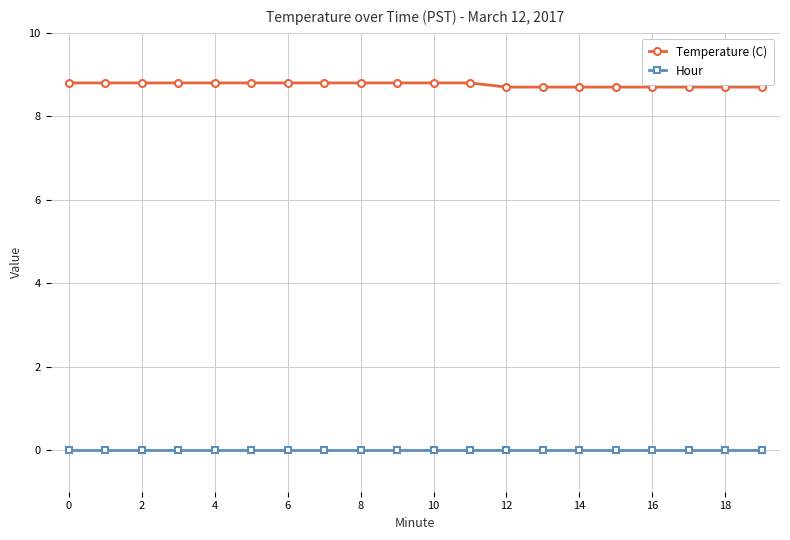

What is the average value of the Temperature (C) series?

8.8